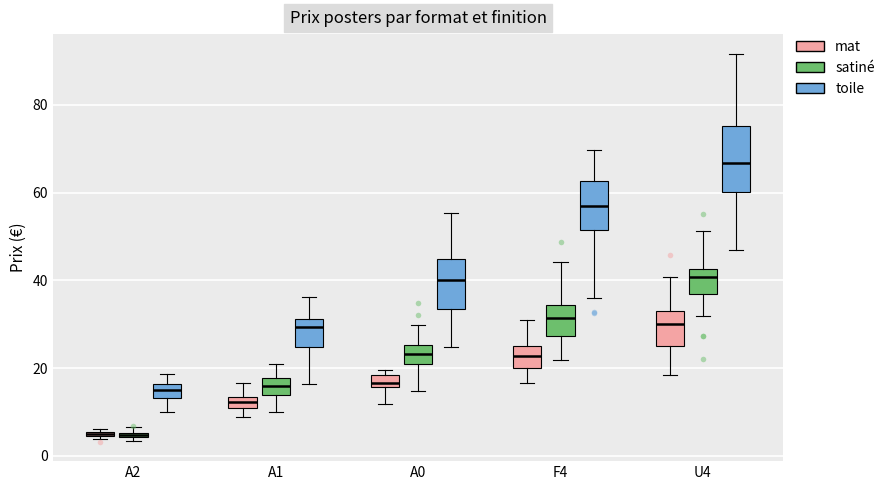

Where is the upper edge of the box for A1 (satiné) on the y-axis? The values are not printed on the chart, so give them approximately, as read against the axis.

18